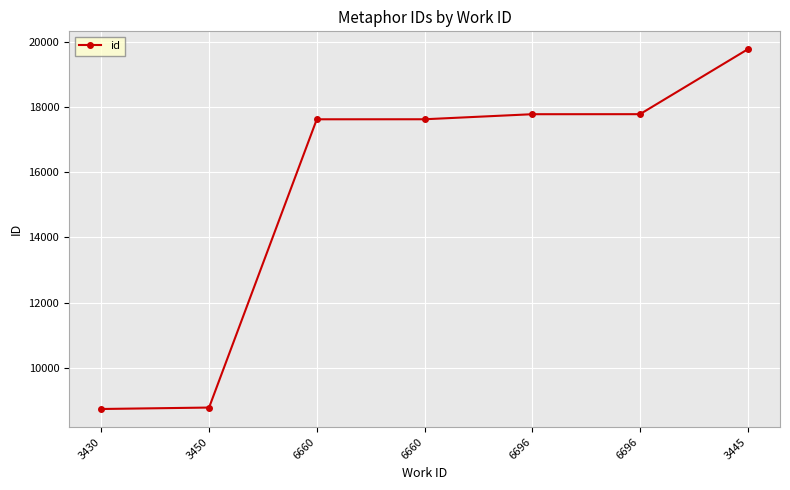

How many data points are less than 17627?

3